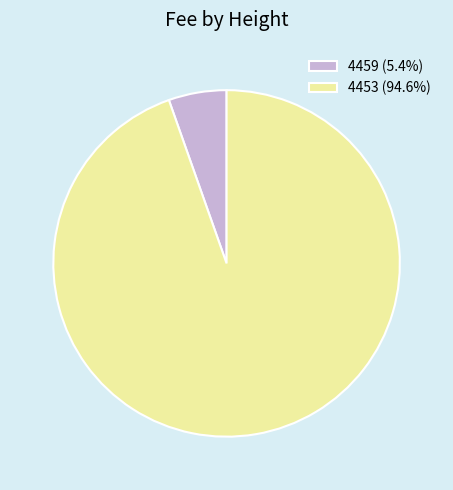

Combined, do 4459 (5.4%) and 4453 (94.6%) account for over 50%?

Yes